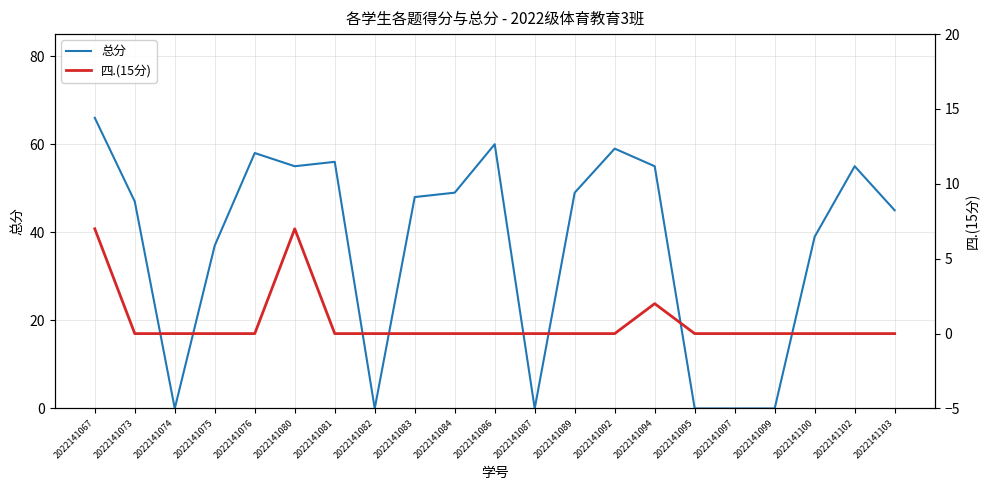

How many categories are shown in the chart?

21